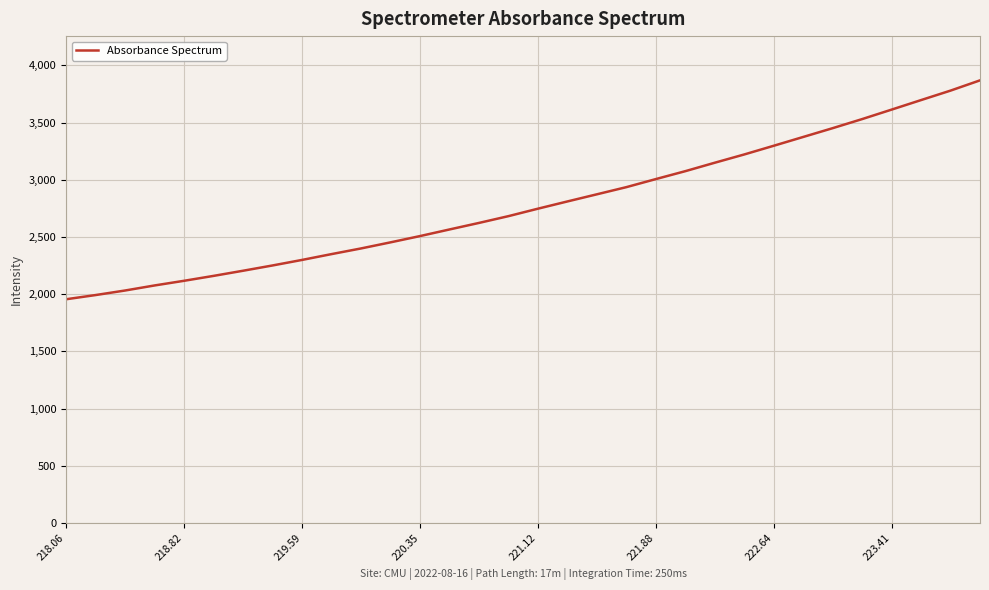

What is the smallest value displayed?

1955.3